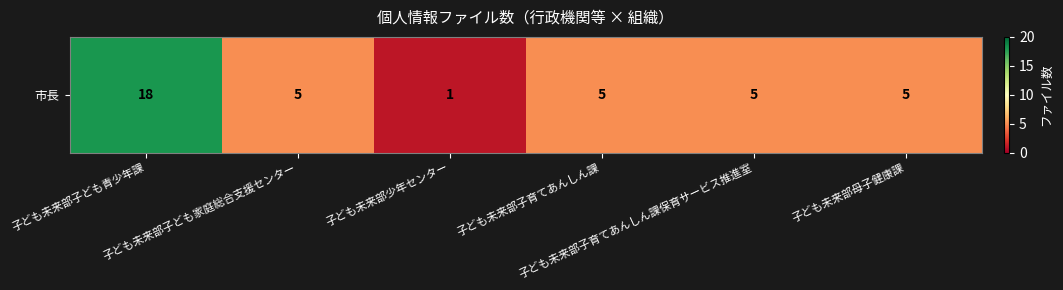

True or false: the data shows 5 at 子ども未来部子ども家庭総合支援センター.

True